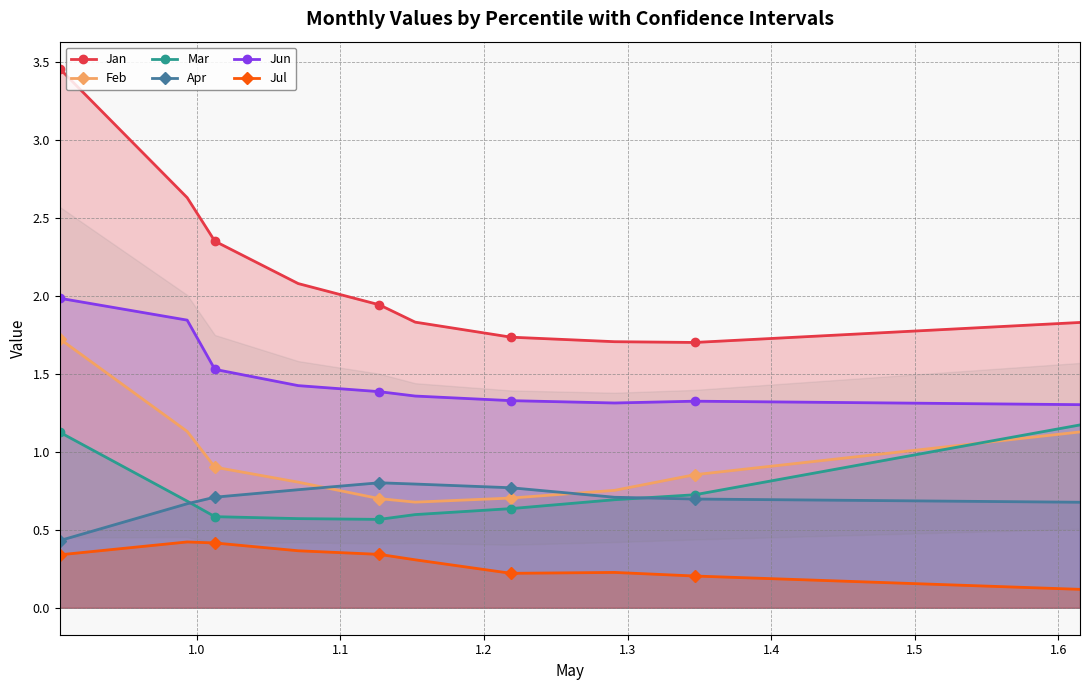

Which series has the largest total across all categories?

Jan